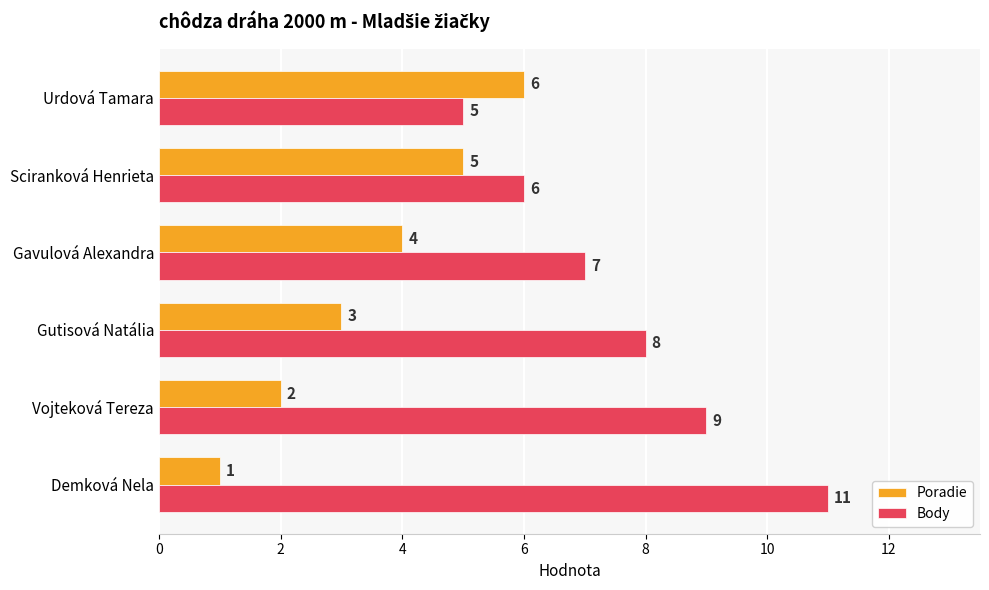

List the series in order of their overall mean, lowest first.

Poradie, Body